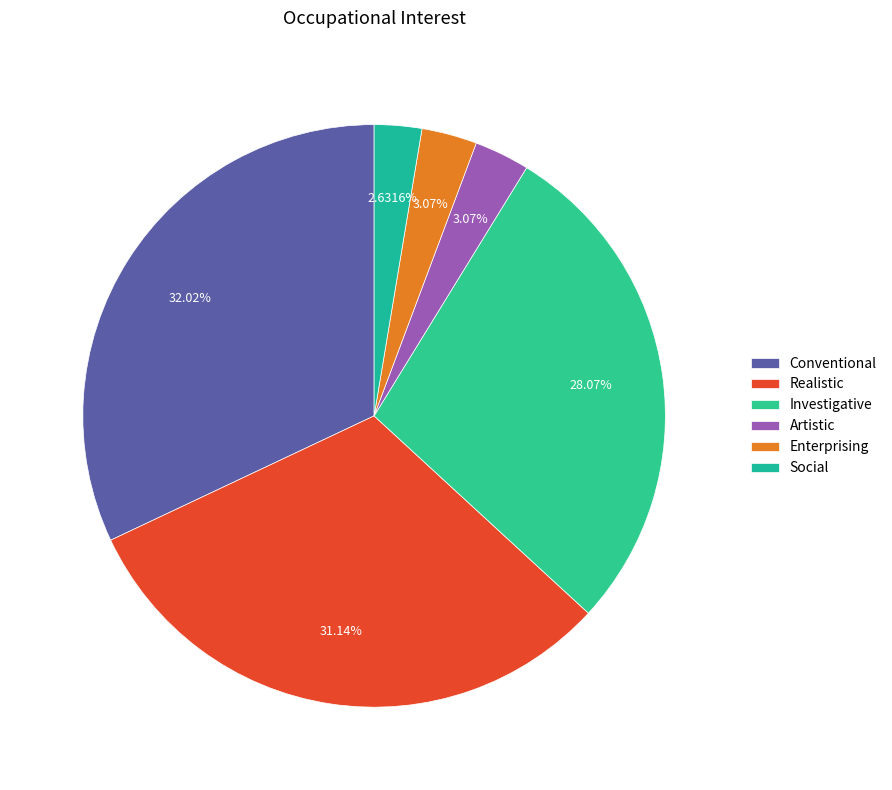

Combined, do Social and Investigative account for over 50%?

No